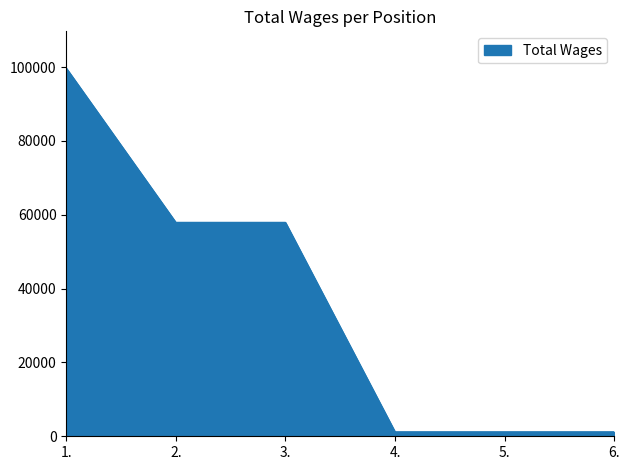

Which has a higher value, 2. or 1.?

1.